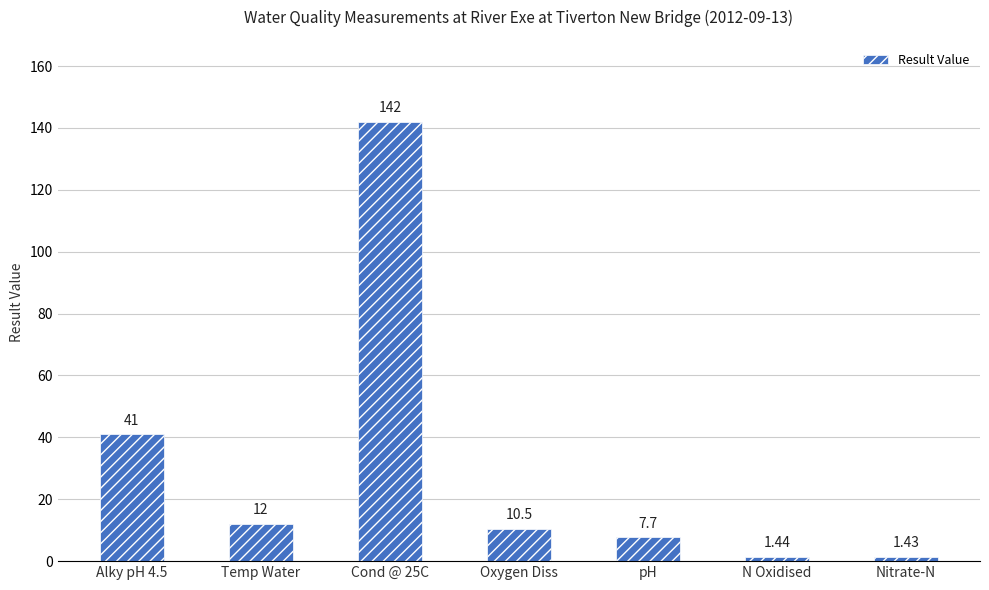

How many data points are less than 10?

3